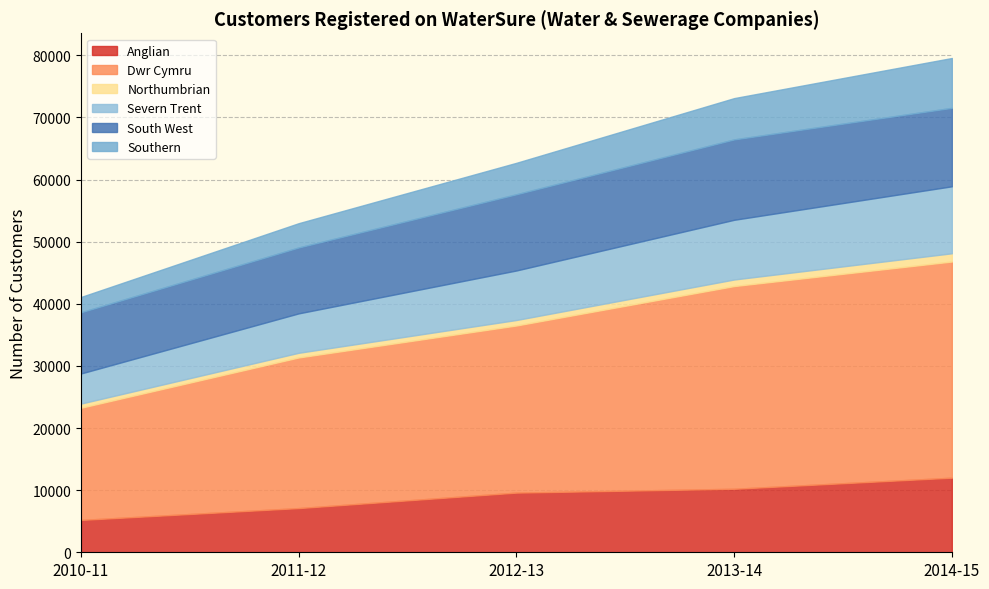

What is the sum of the South West values at 2011-12 and 2012-13?

22874